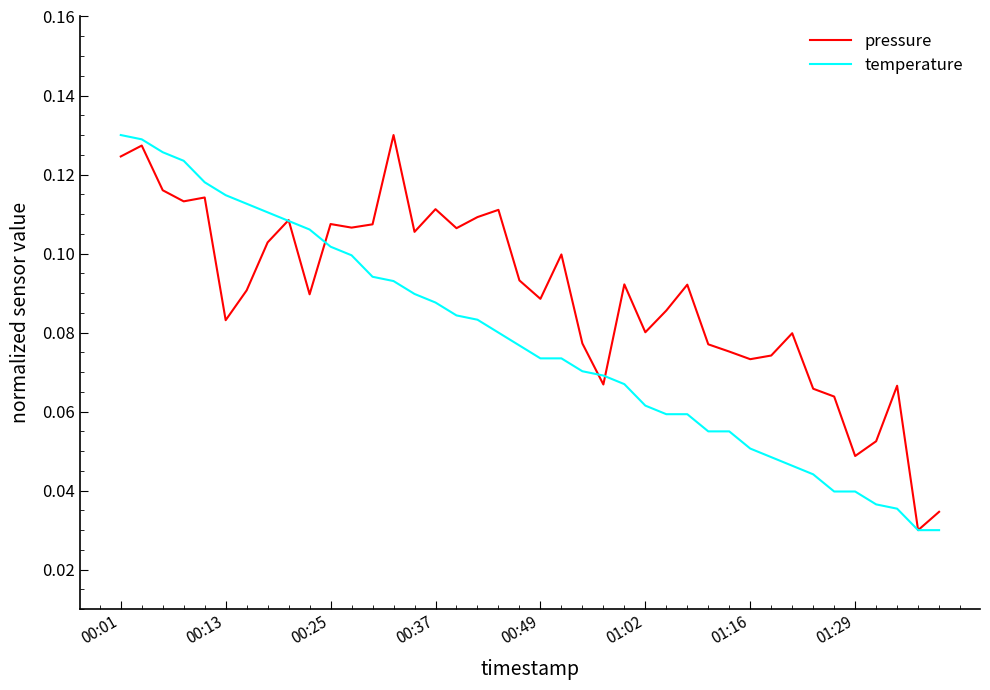

Rank the series by their average value, from lowest to highest.

temperature, pressure